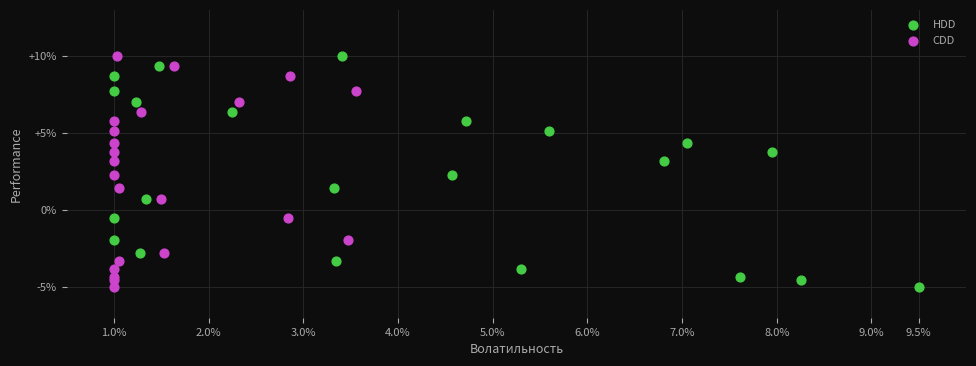

What are all the series names shown in the legend?

HDD, CDD